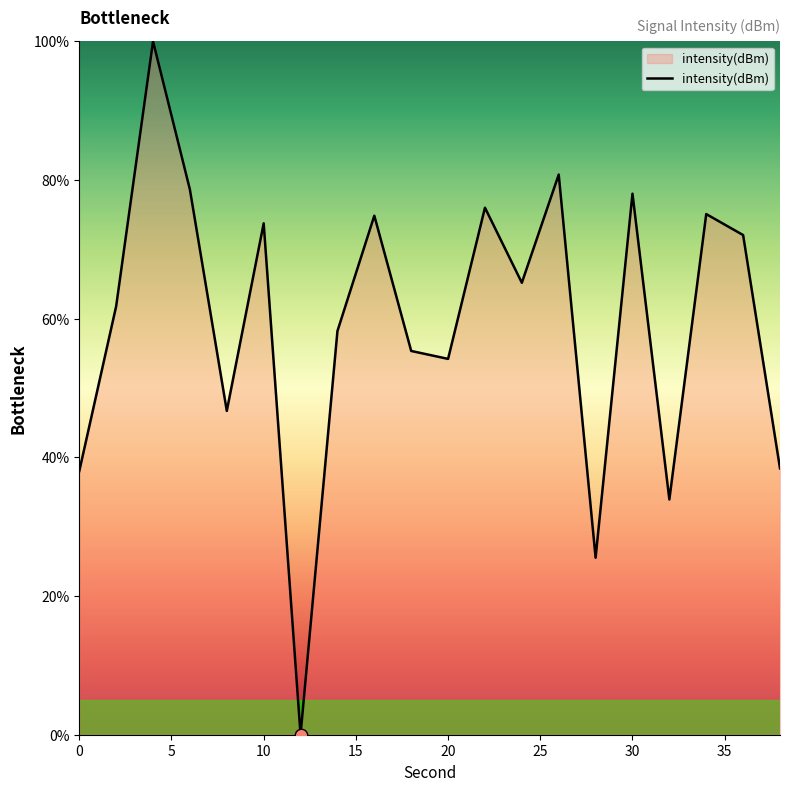

What is the greatest value displayed?

100.0